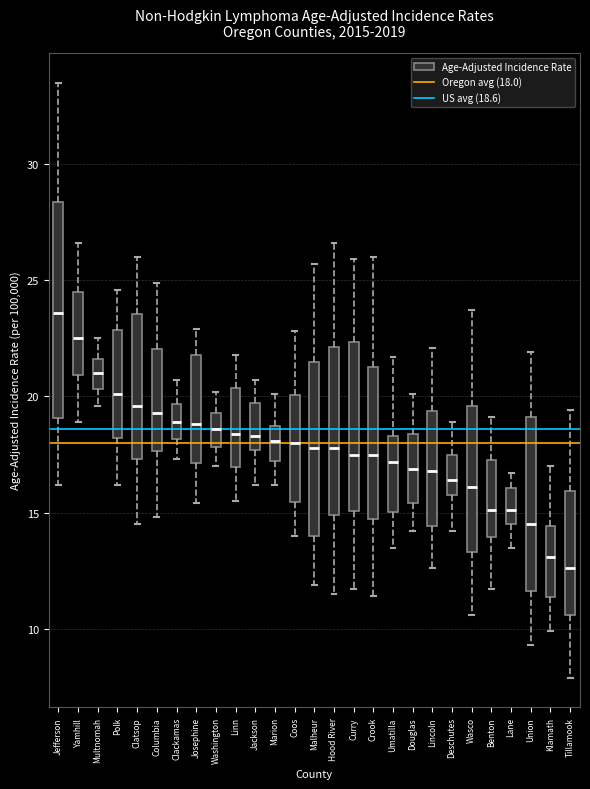

Which box is the tallest, from its lower edge to its upper edge?

Jefferson